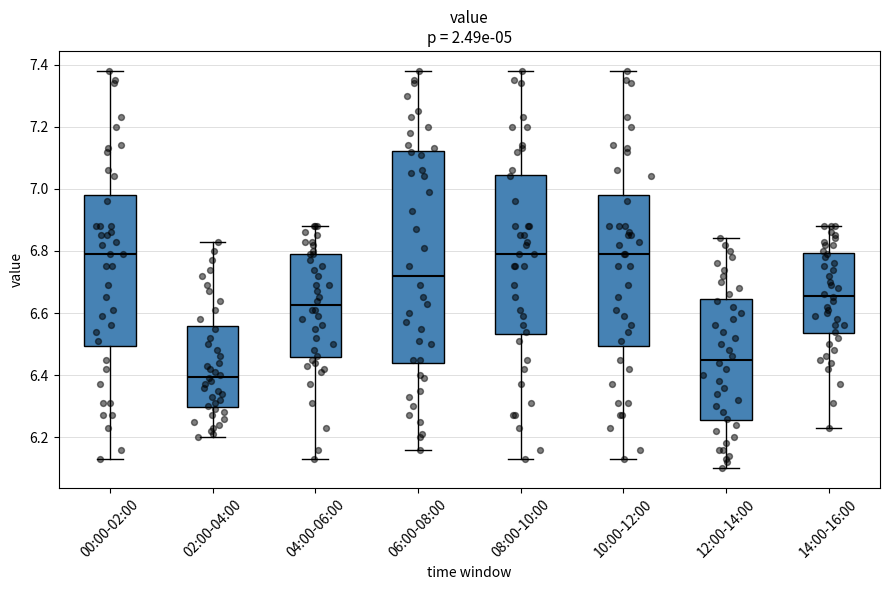

Where does the median line of the box for 08:00-10:00 sit on the y-axis? The values are not printed on the chart, so give them approximately, as read against the axis.

6.80